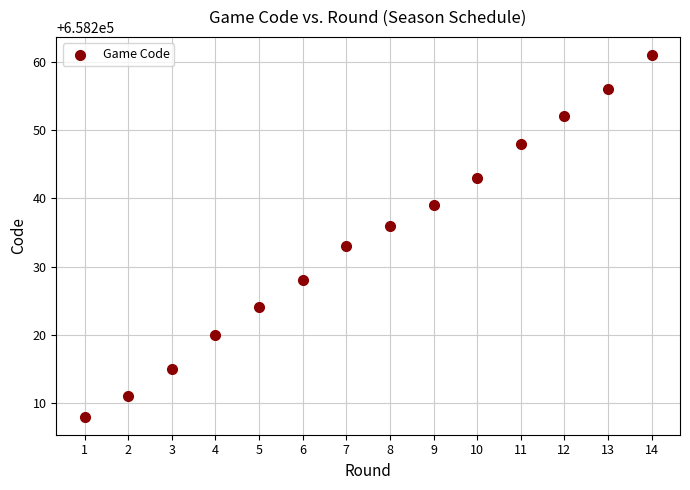

What is the range of X values (max minus min)?

13